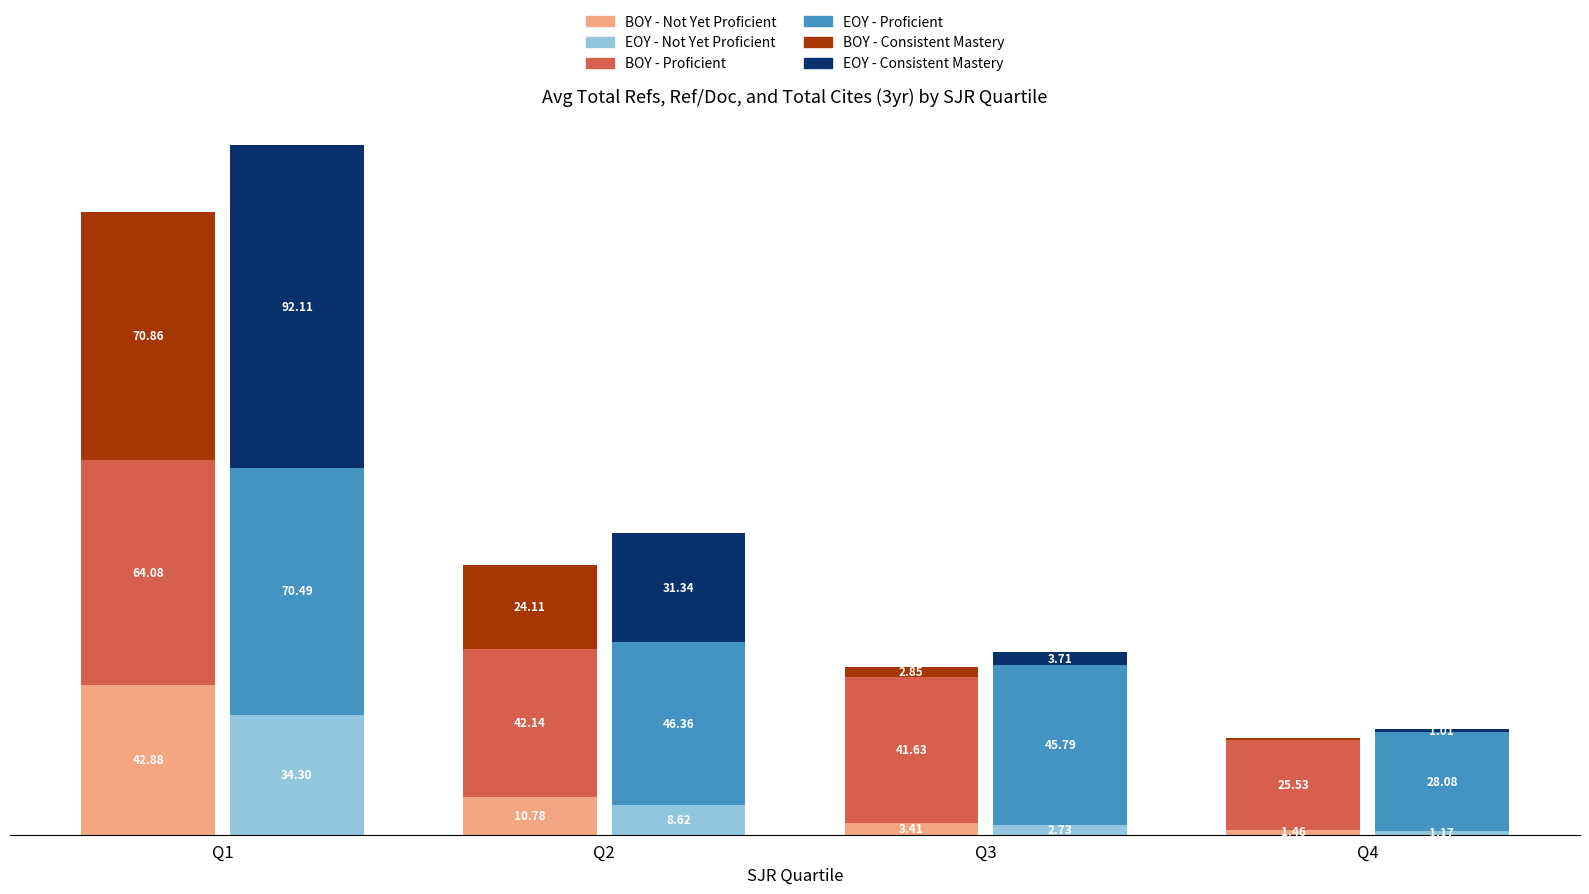

Is it true that BOY - Proficient equals 55.0 at Q3?

False